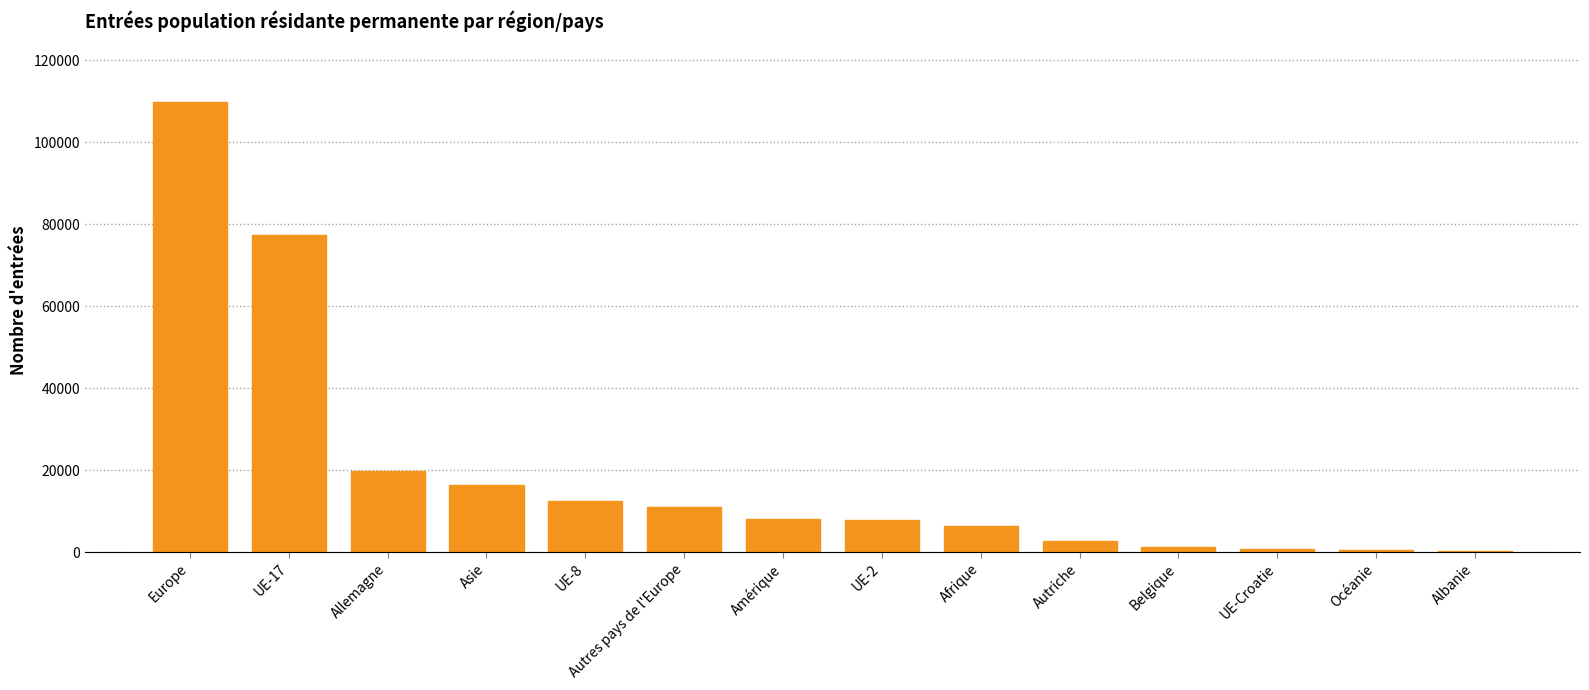

At which category does the chart reach its peak across all series?

Europe